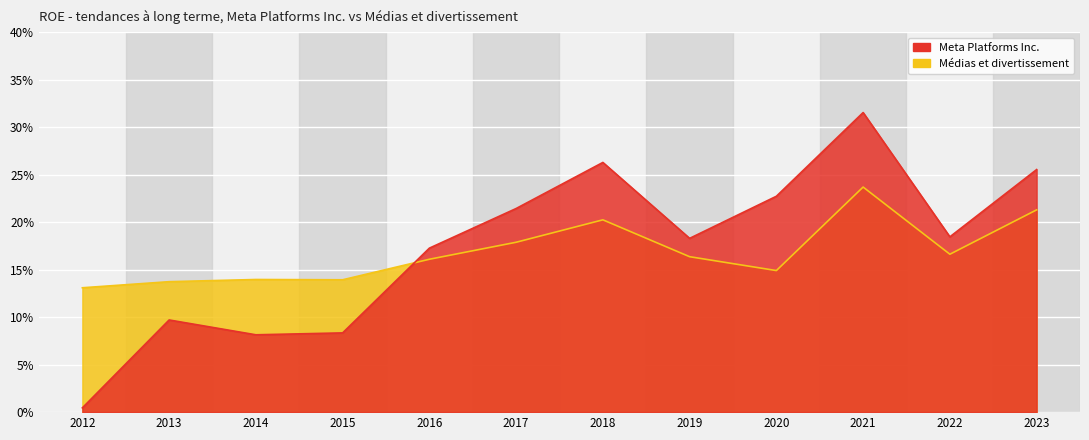

At which label is Meta Platforms Inc. closest to 0?

2012